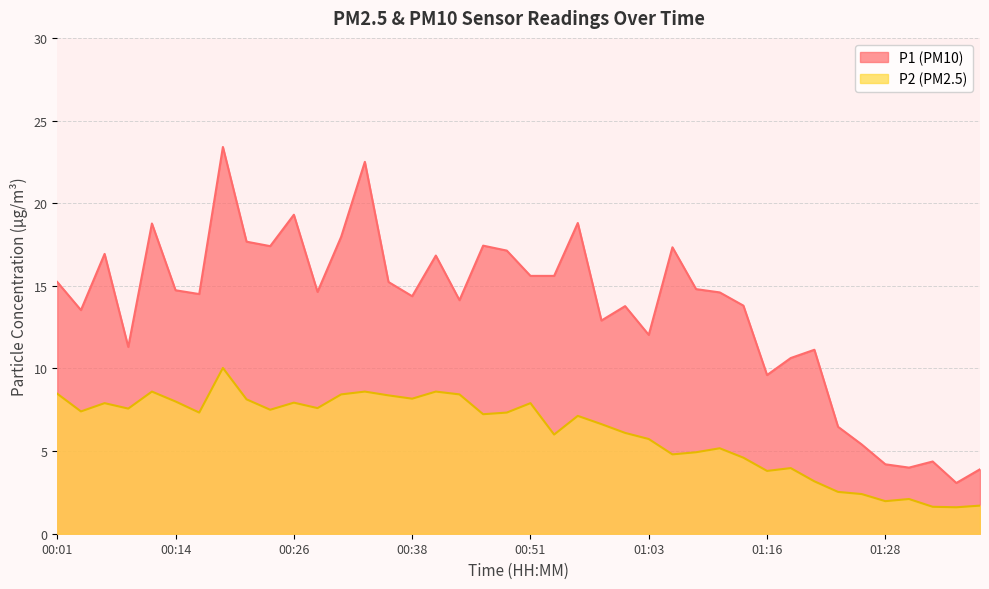

The value of P2 at 00:41 is 8.6. True or false?

True